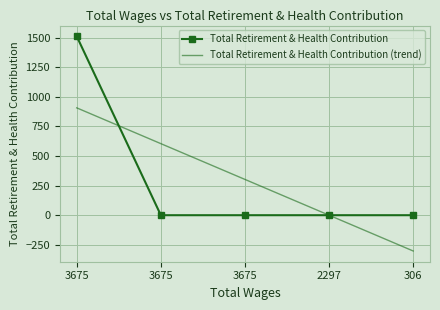

List the labels in order of Total Retirement & Health Contribution (trend) value, largest first.

3675, 3675, 3675, 2297, 306